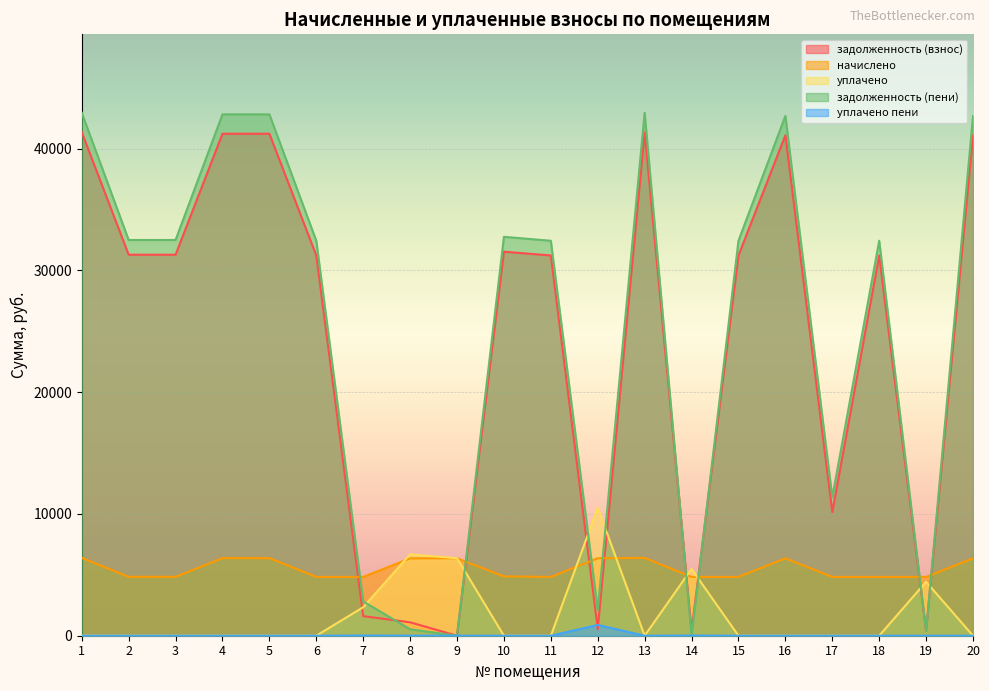

What are all the series names shown in the legend?

задолженность (взнос), начислено, уплачено, задолженность (пени), уплачено пени